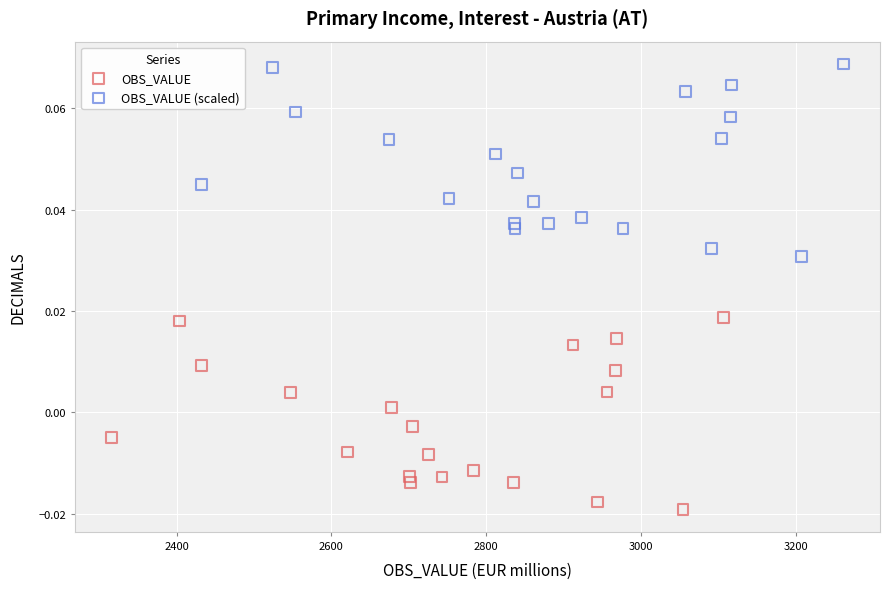

Which series reaches the maximum Y coordinate?

OBS_VALUE (scaled)